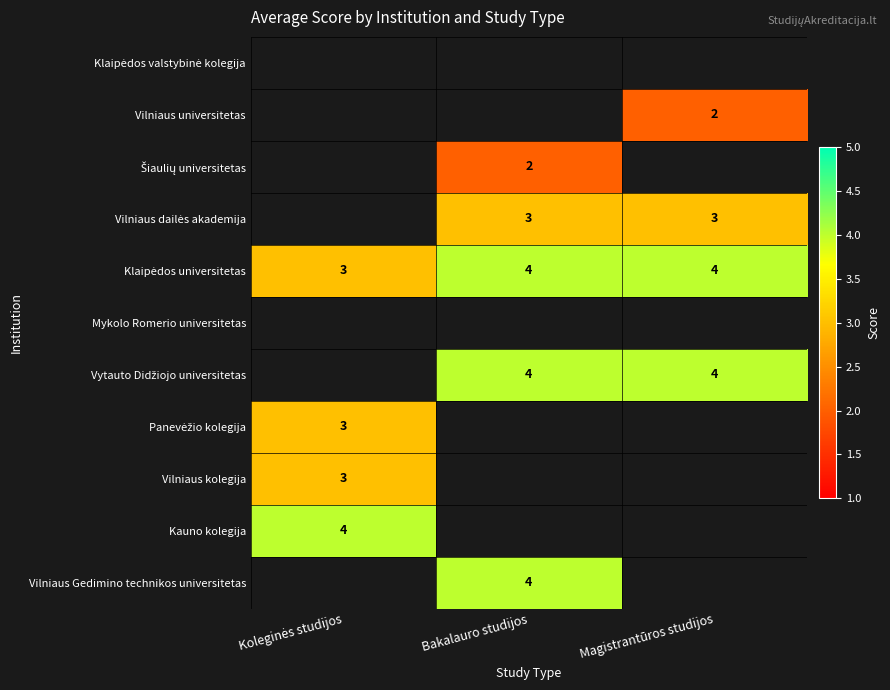

True or false: Vilniaus kolegija has a value of 3.0 at Koleginės studijos.

True